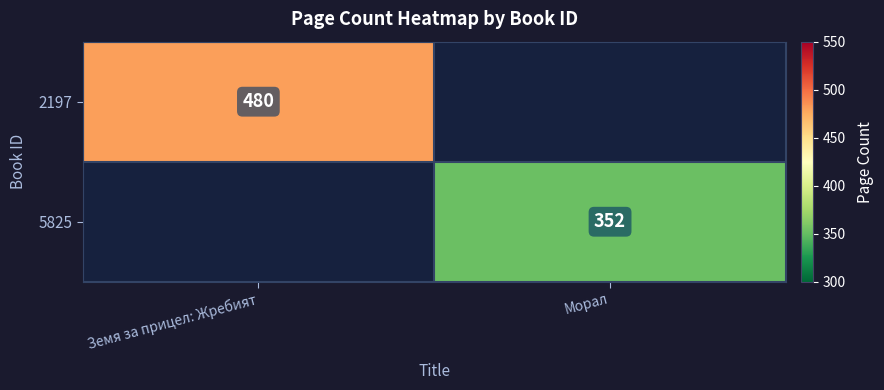

What is the sum of all 2197 values?

480